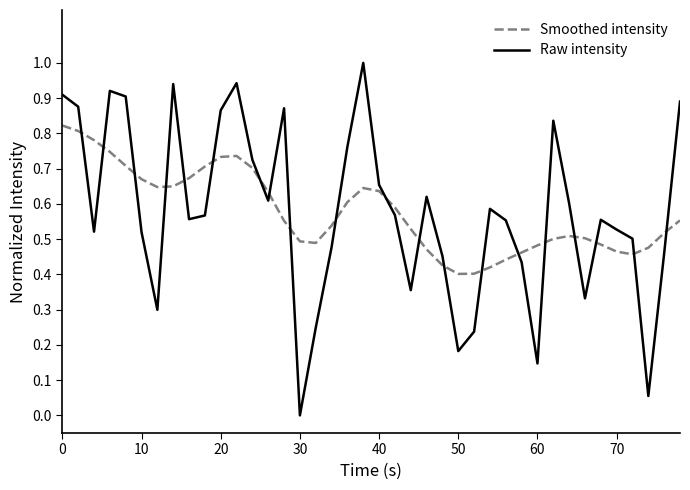

What are all the series names shown in the legend?

Smoothed intensity, Raw intensity